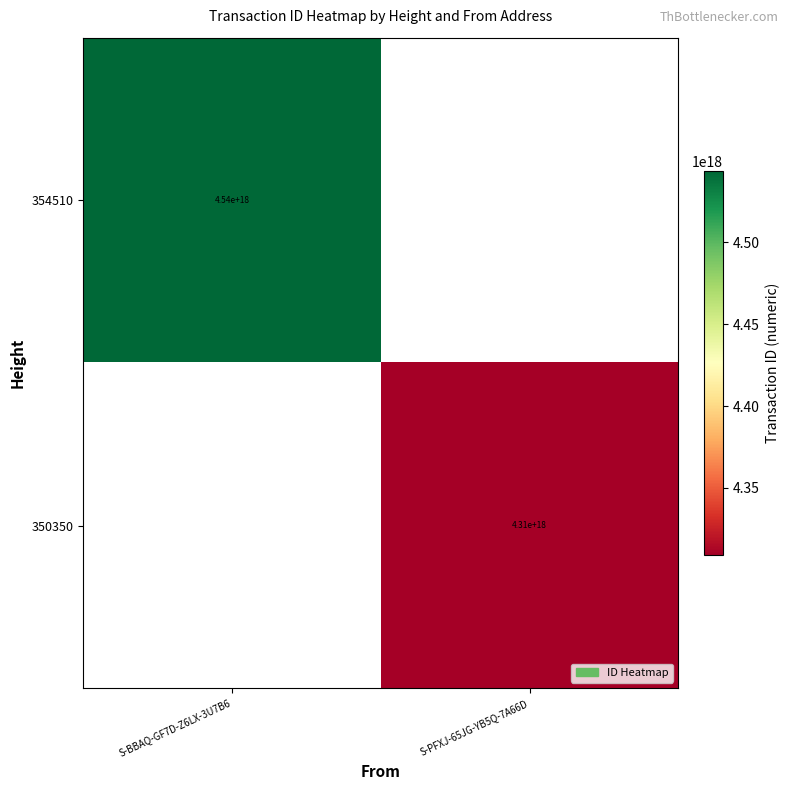

The value of 354510 at S-BBAQ-GF7D-Z6LX-3U7B6 is 7484416610488334336. True or false?

False